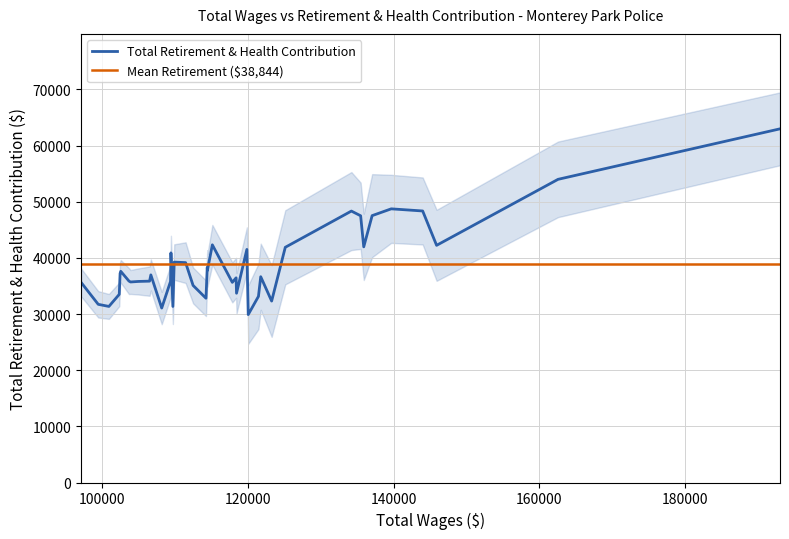

What is the lowest value of the Total Retirement & Health Contribution series?

29900.0